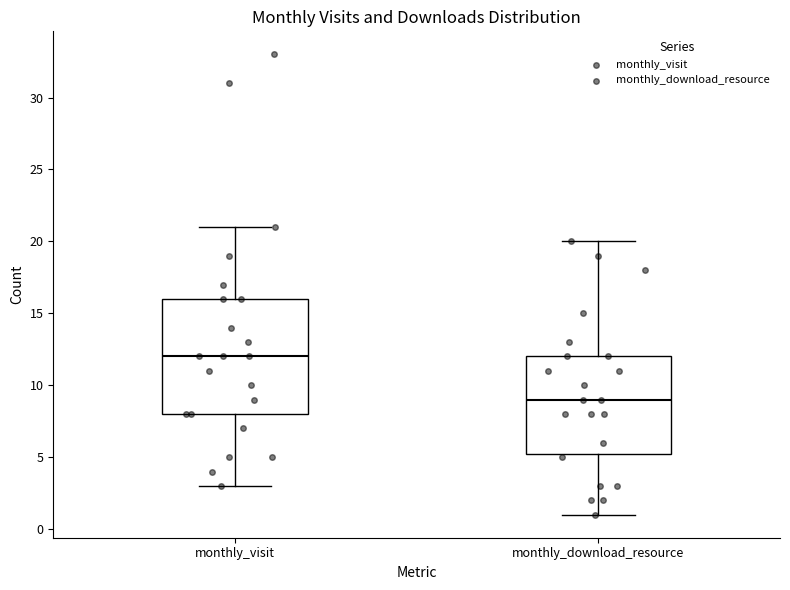

Where does the upper whisker of the box for monthly_visit end on the y-axis? The values are not printed on the chart, so give them approximately, as read against the axis.

21.0